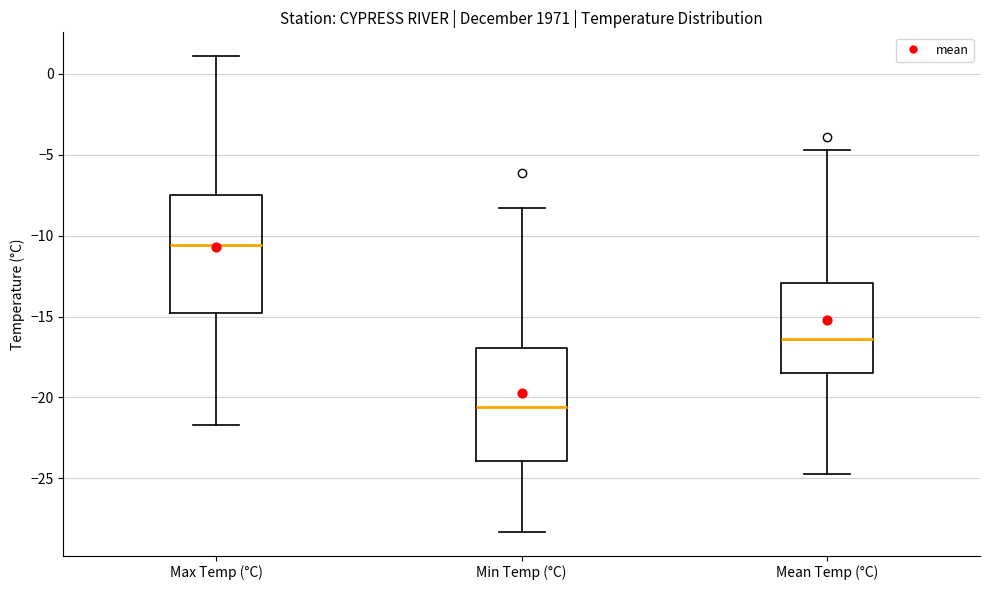

Reading left to right, transcribe this box plot: for each box, give where its median line is, the range the box spans, and where its two whiskers end, as read against the y-axis. The values are not printed on the chart, so give them approximately, as read against the axis.

Max Temp (°C): median -10.5, box -14.5 to -7.5, whiskers -21.5 to 1.0
Min Temp (°C): median -20.5, box -24.0 to -17.0, whiskers -28.5 to -8.5
Mean Temp (°C): median -16.5, box -18.5 to -13.0, whiskers -24.5 to -4.5